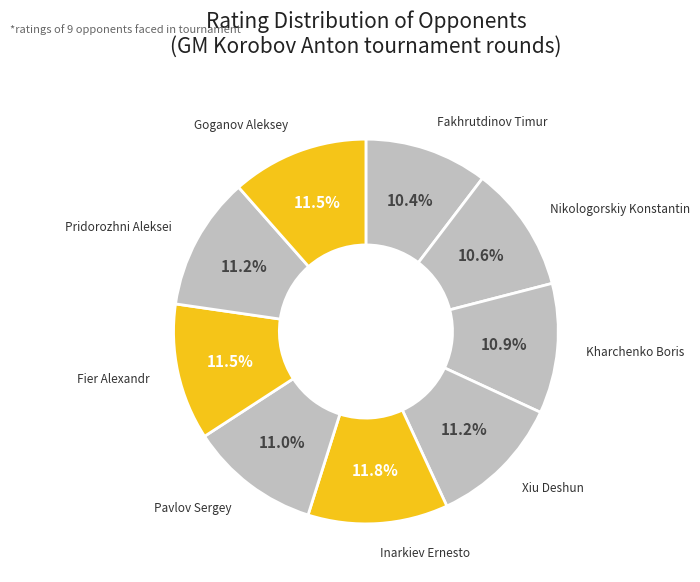

Which slice is the smallest?

Fakhrutdinov Timur